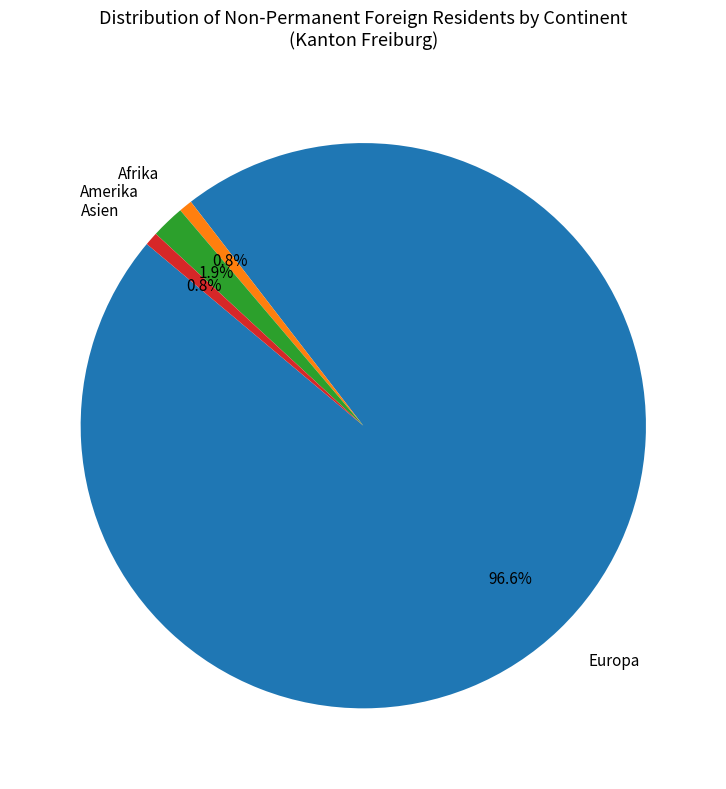

To the nearest percent, what is the difference between the largest and smallest slice percentages?

96%